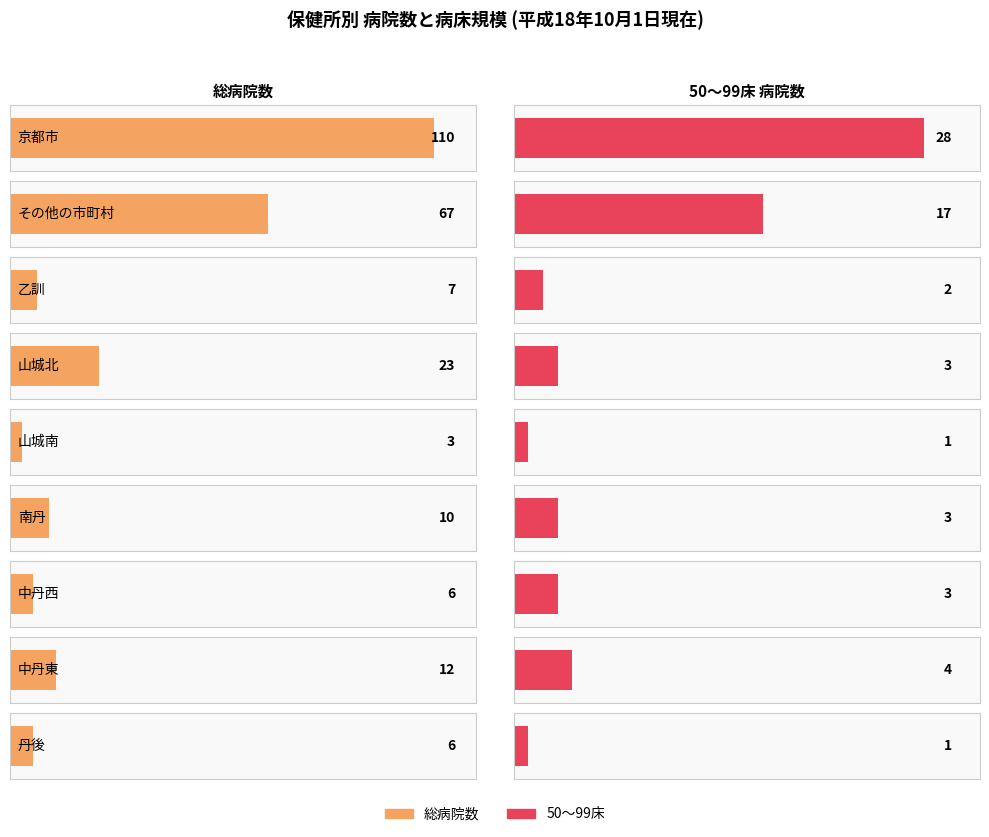

The value of 150～199 at その他の市町村 is 5. True or false?

False